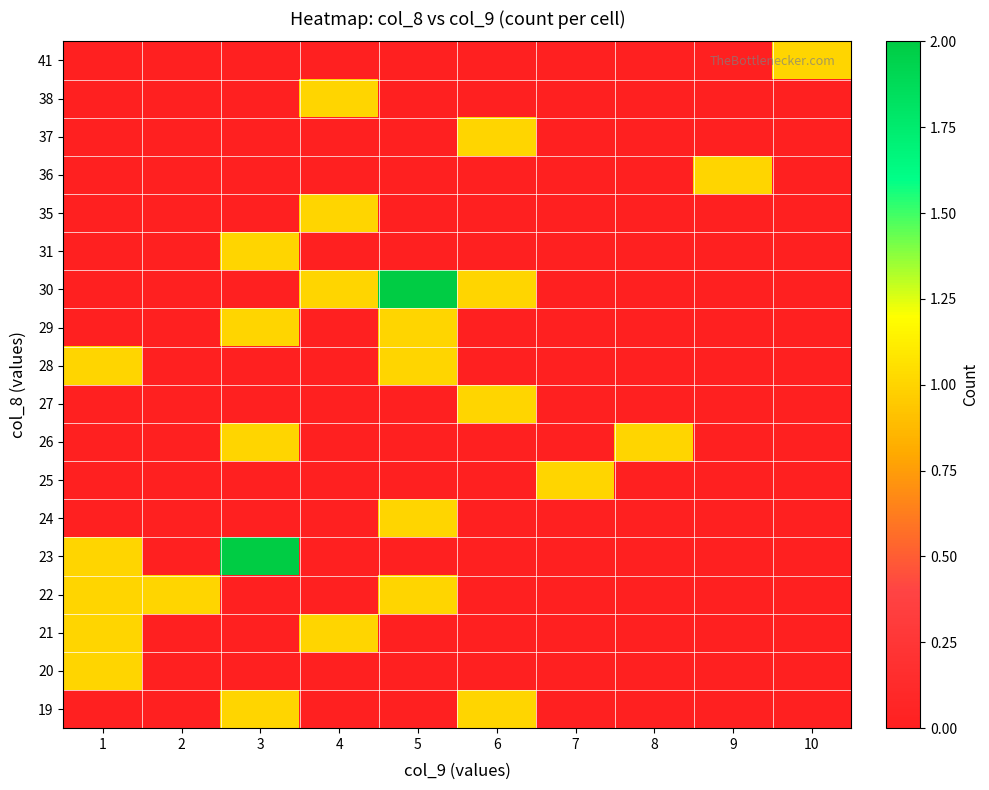

Reading right to left, transcribe all the data shown in this chart.

19: 10=0	9=0	8=0	7=0	6=1	5=0	4=0	3=1	2=0	1=0
20: 10=0	9=0	8=0	7=0	6=0	5=0	4=0	3=0	2=0	1=1
21: 10=0	9=0	8=0	7=0	6=0	5=0	4=1	3=0	2=0	1=1
22: 10=0	9=0	8=0	7=0	6=0	5=1	4=0	3=0	2=1	1=1
23: 10=0	9=0	8=0	7=0	6=0	5=0	4=0	3=2	2=0	1=1
24: 10=0	9=0	8=0	7=0	6=0	5=1	4=0	3=0	2=0	1=0
25: 10=0	9=0	8=0	7=1	6=0	5=0	4=0	3=0	2=0	1=0
26: 10=0	9=0	8=1	7=0	6=0	5=0	4=0	3=1	2=0	1=0
27: 10=0	9=0	8=0	7=0	6=1	5=0	4=0	3=0	2=0	1=0
28: 10=0	9=0	8=0	7=0	6=0	5=1	4=0	3=0	2=0	1=1
29: 10=0	9=0	8=0	7=0	6=0	5=1	4=0	3=1	2=0	1=0
30: 10=0	9=0	8=0	7=0	6=1	5=2	4=1	3=0	2=0	1=0
31: 10=0	9=0	8=0	7=0	6=0	5=0	4=0	3=1	2=0	1=0
35: 10=0	9=0	8=0	7=0	6=0	5=0	4=1	3=0	2=0	1=0
36: 10=0	9=1	8=0	7=0	6=0	5=0	4=0	3=0	2=0	1=0
37: 10=0	9=0	8=0	7=0	6=1	5=0	4=0	3=0	2=0	1=0
38: 10=0	9=0	8=0	7=0	6=0	5=0	4=1	3=0	2=0	1=0
41: 10=1	9=0	8=0	7=0	6=0	5=0	4=0	3=0	2=0	1=0